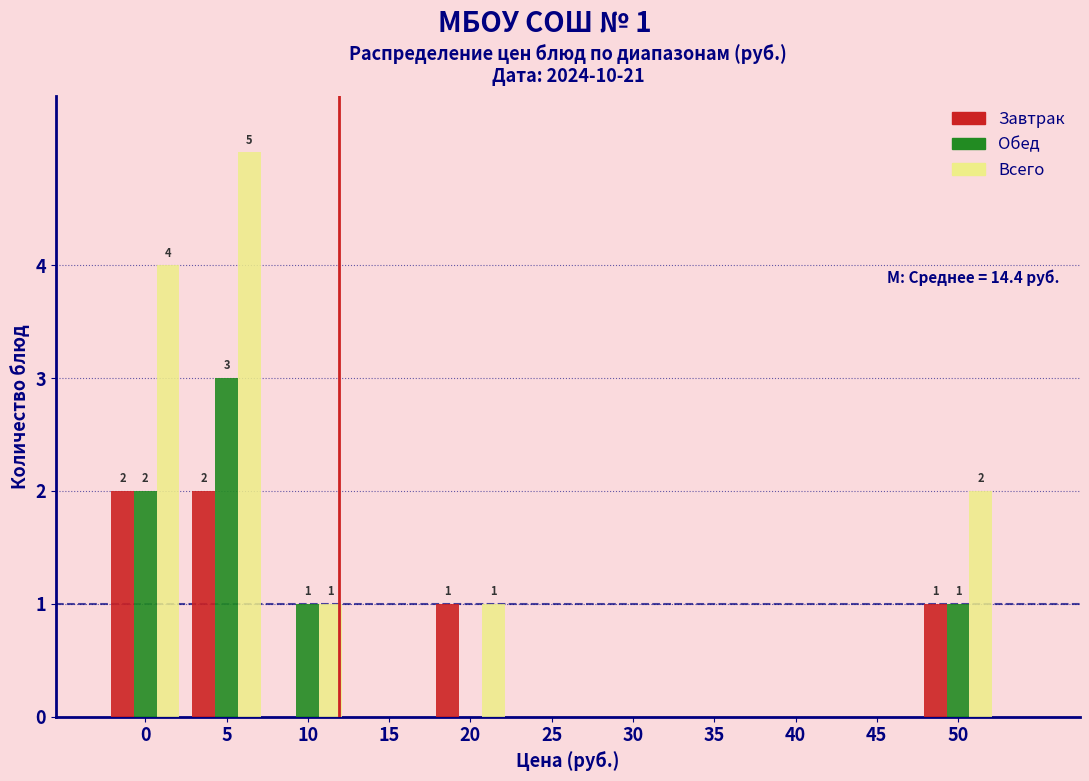

What is the sum of all Обед values?

7